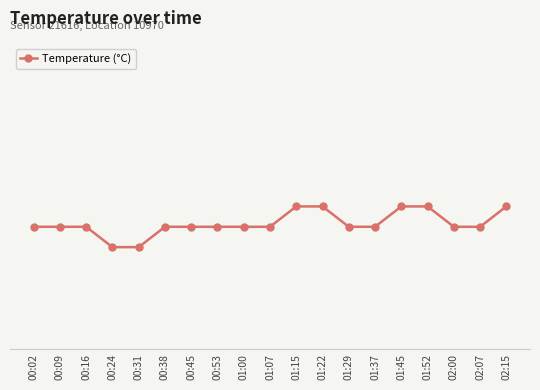

Reading left to right, list all the values displayed in this chart.

13.6	13.6	13.6	13.5	13.5	13.6	13.6	13.6	13.6	13.6	13.7	13.7	13.6	13.6	13.7	13.7	13.6	13.6	13.7